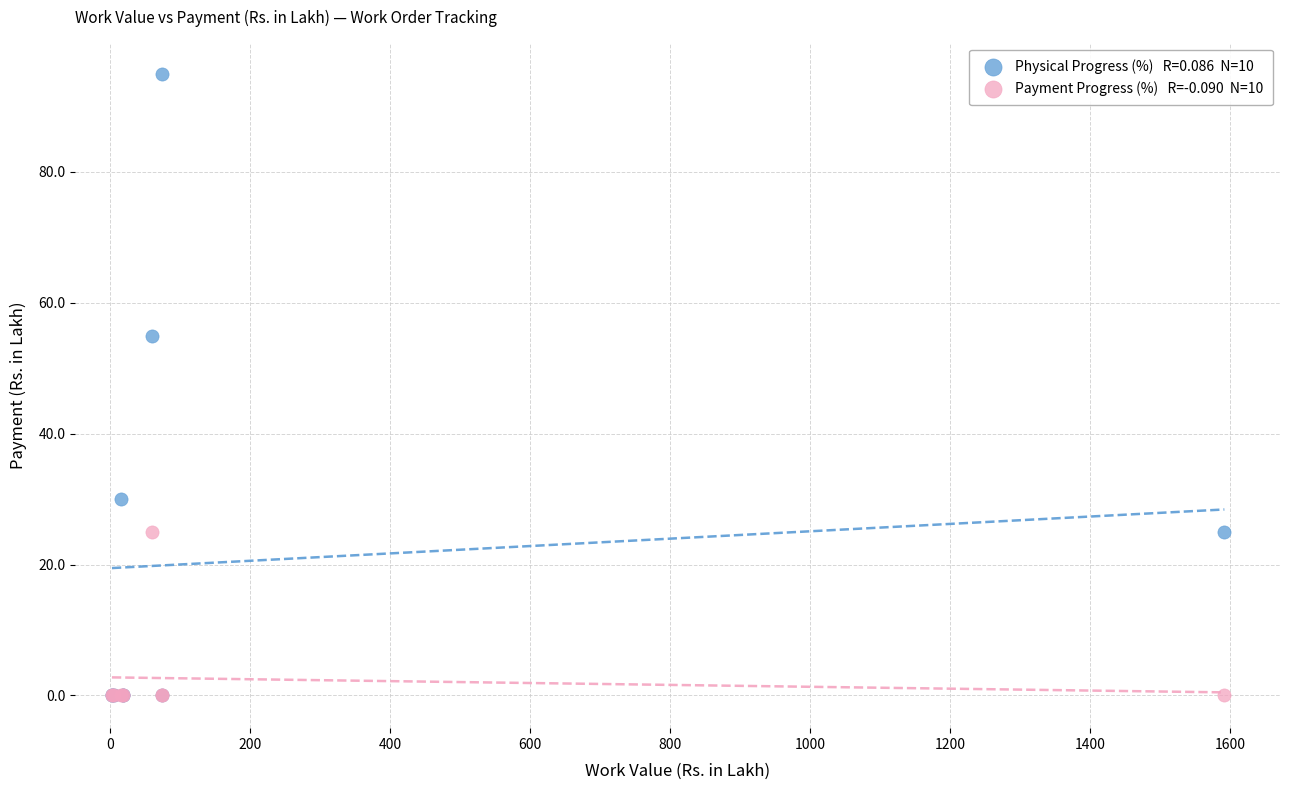

Across all series, what Y value is closest to 47?

55.0